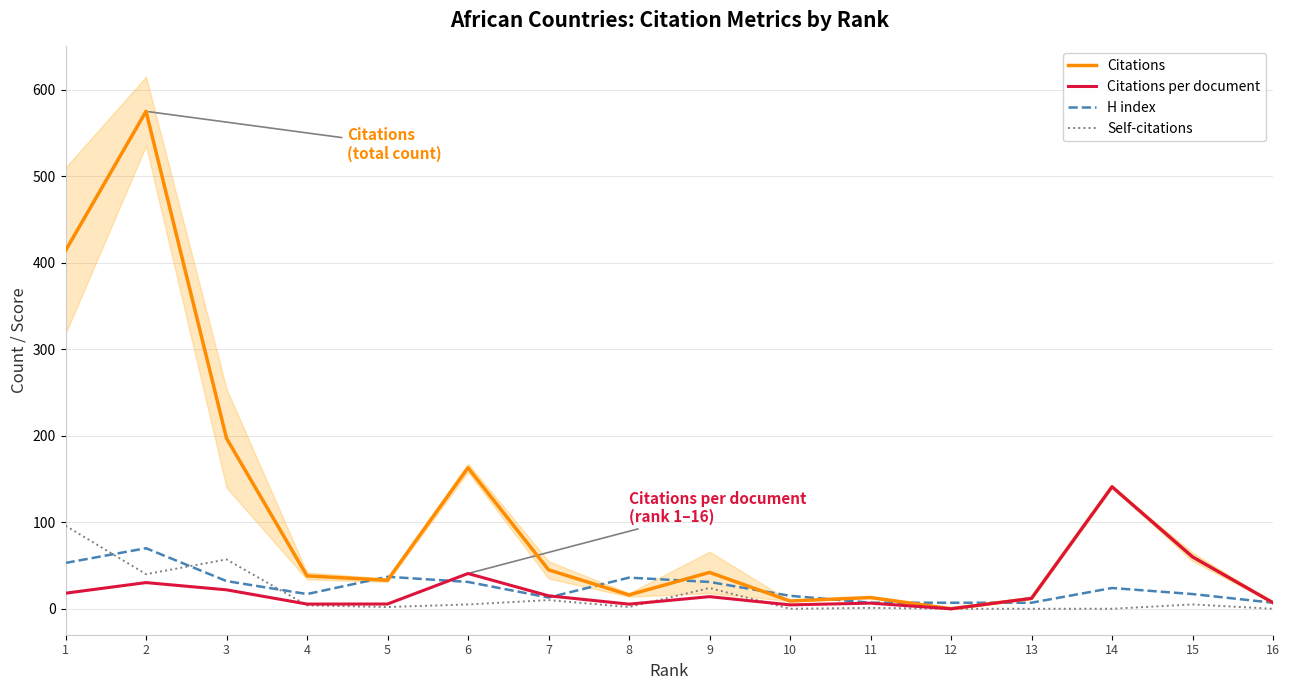

Which category has the highest value across all series?

2